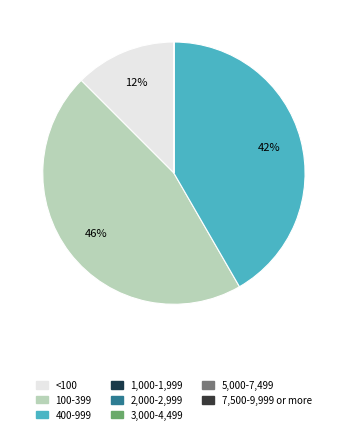

Which category has the biggest portion of the pie?

100-399